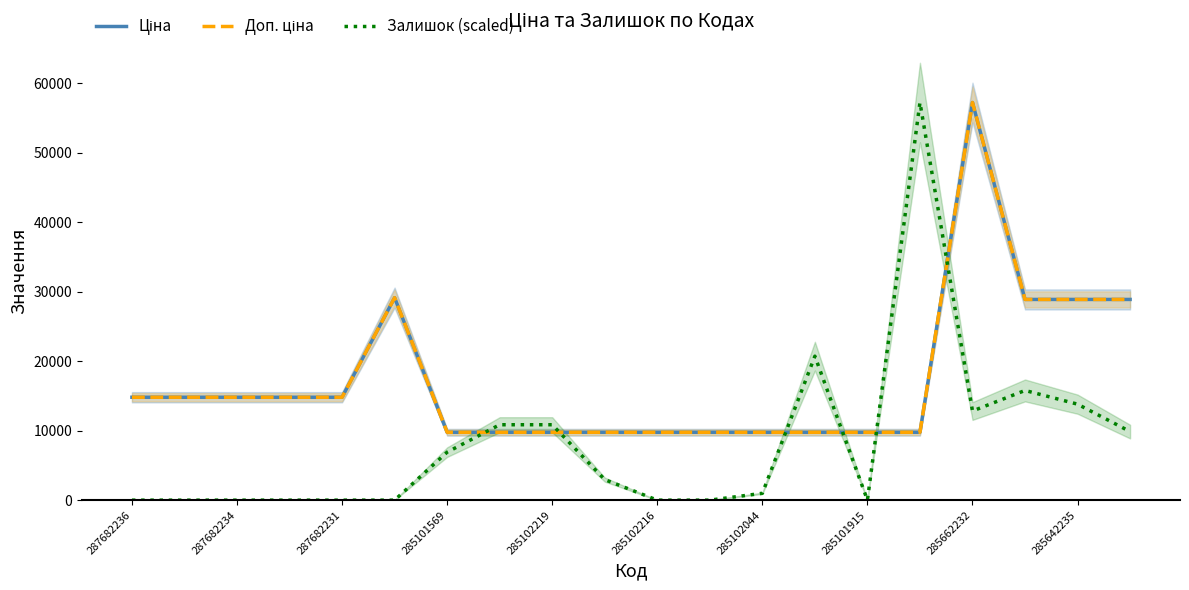

The value of Доп. ціна at 285662232 is 17562.2. True or false?

False